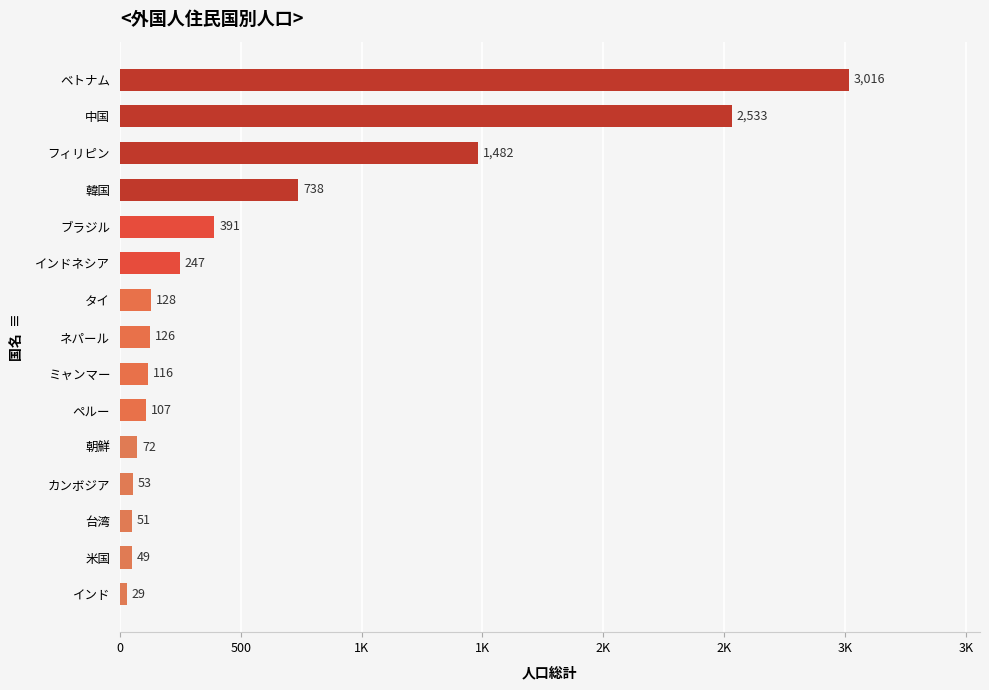

Are the bars horizontal?

Yes